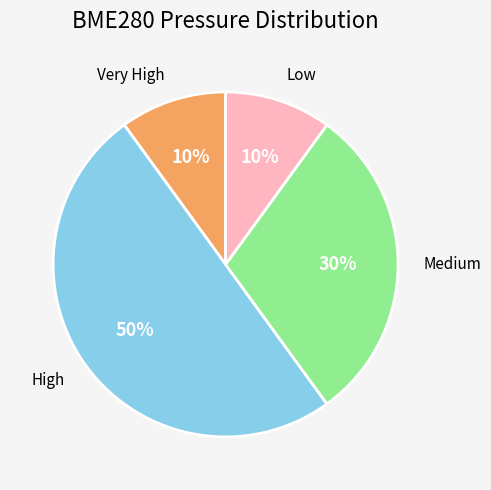

To the nearest percent, what is the difference between the largest and smallest slice percentages?

40%